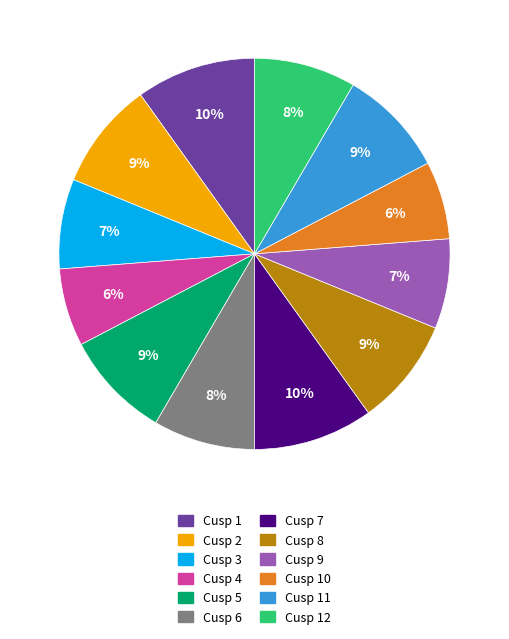

Is there any slice that represents more than half of the pie?

No